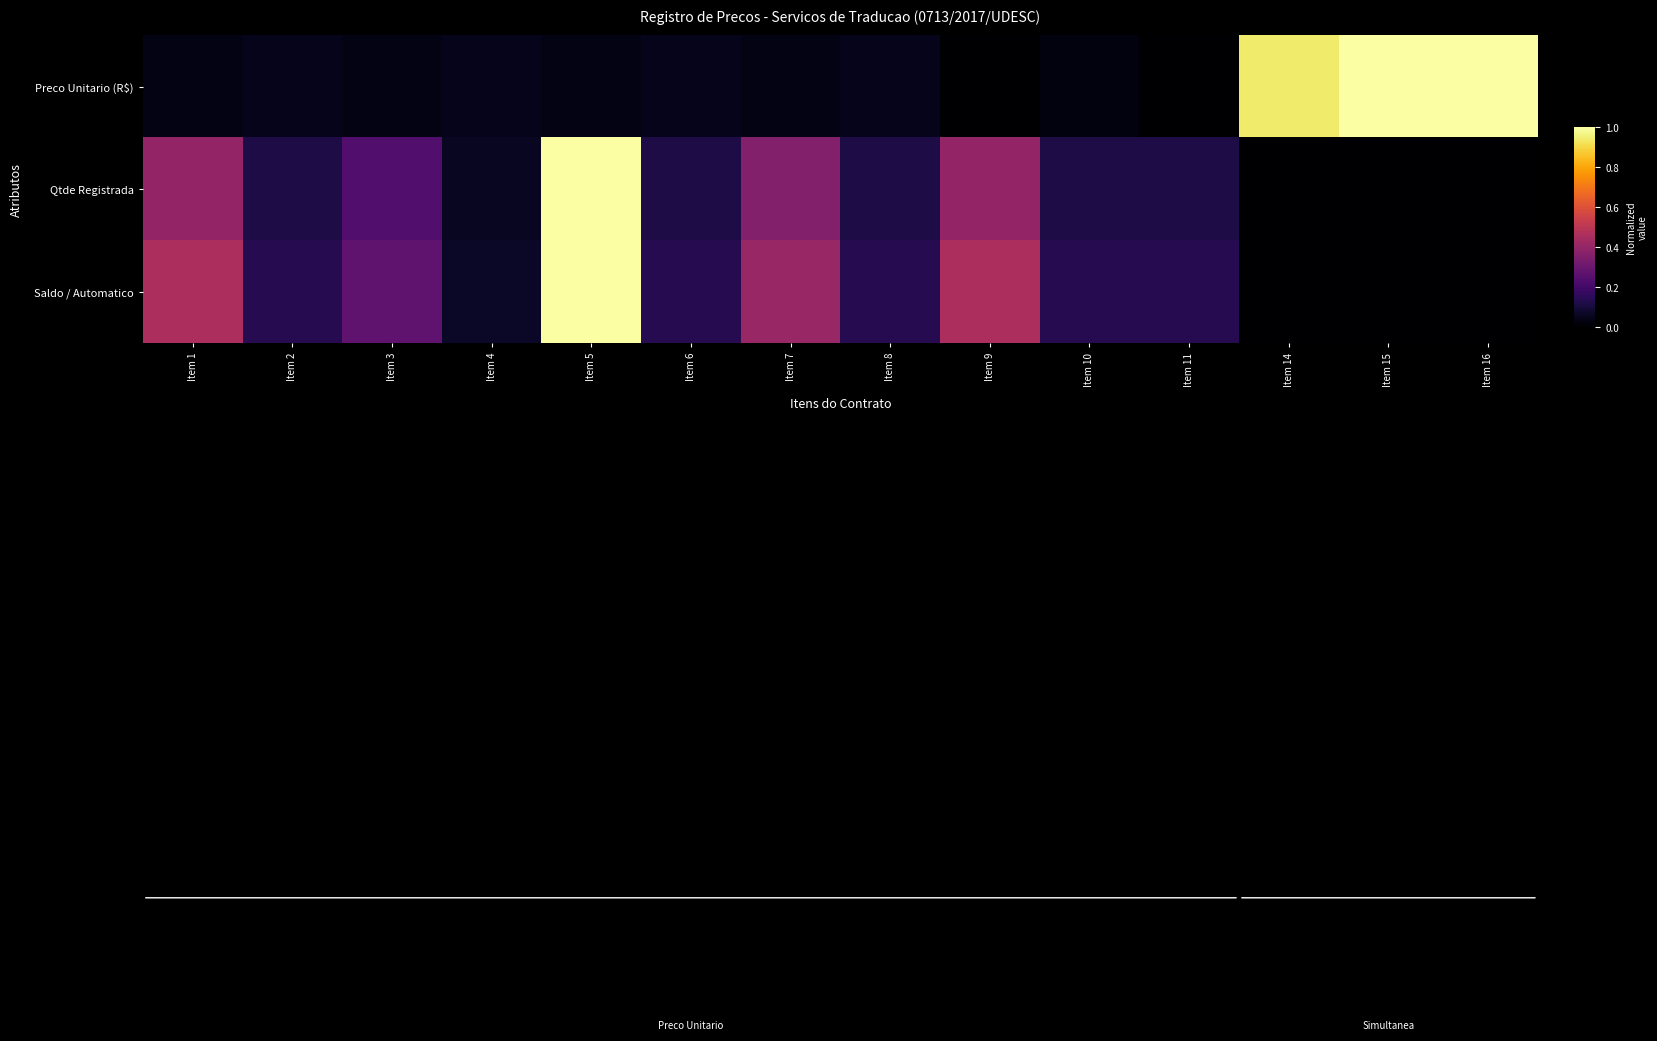

Reading left to right, extract all data points from this chart.

Preco Unitario (R$): Item 1=0.0	Item 2=0.1	Item 3=0.0	Item 4=0.1	Item 5=0.0	Item 6=0.1	Item 7=0.0	Item 8=0.1	Item 9=0.0	Item 10=0.0	Item 11=0.0	Item 14=0.9	Item 15=1.0	Item 16=1.0
Qtde Registrada: Item 1=0.4	Item 2=0.1	Item 3=0.2	Item 4=0.1	Item 5=1.0	Item 6=0.1	Item 7=0.4	Item 8=0.1	Item 9=0.4	Item 10=0.1	Item 11=0.1	Item 14=0.0	Item 15=0.0	Item 16=0.0
Saldo / Automatico: Item 1=0.5	Item 2=0.1	Item 3=0.3	Item 4=0.1	Item 5=1.0	Item 6=0.1	Item 7=0.4	Item 8=0.1	Item 9=0.5	Item 10=0.1	Item 11=0.1	Item 14=0.0	Item 15=0.0	Item 16=0.0